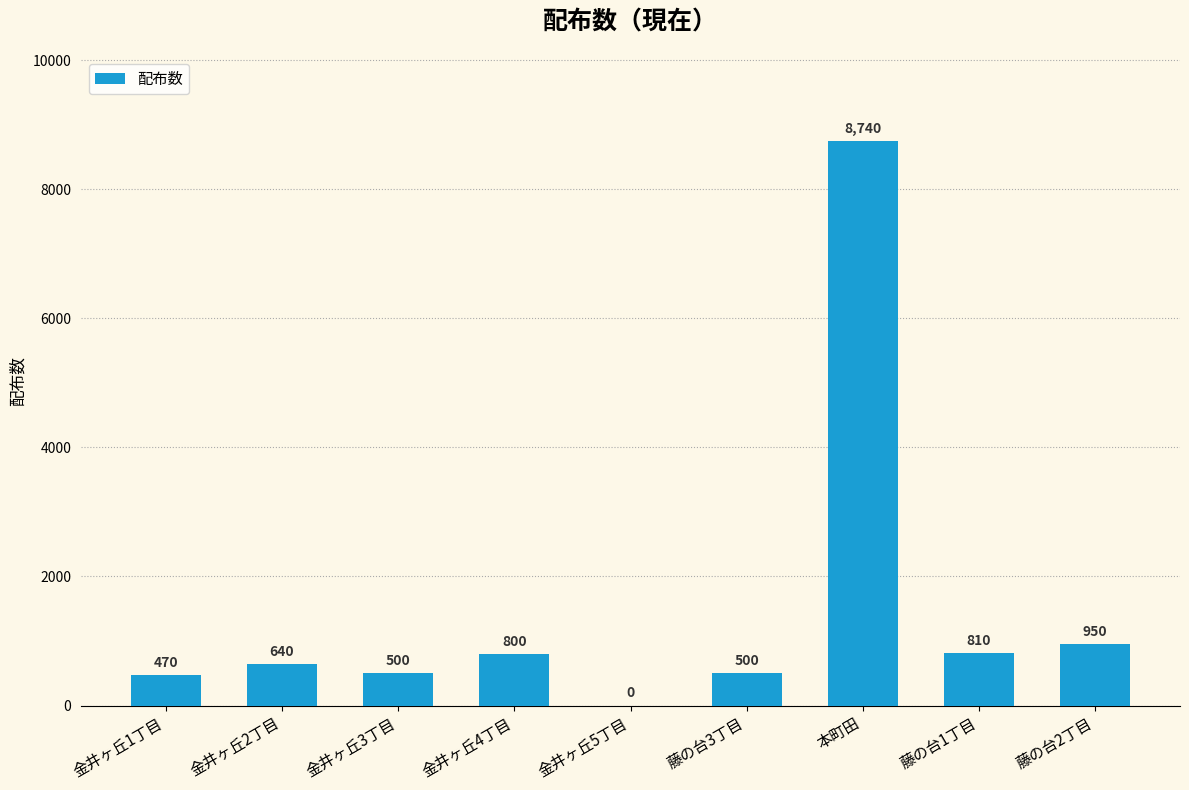

Reading left to right, transcribe all the data shown in this chart.

470	640	500	800	0	500	8740	810	950